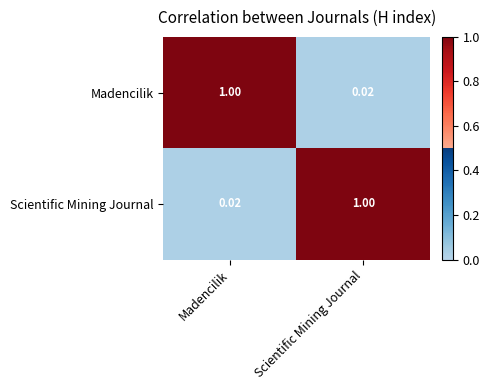

How many distinct data groups are displayed?

2